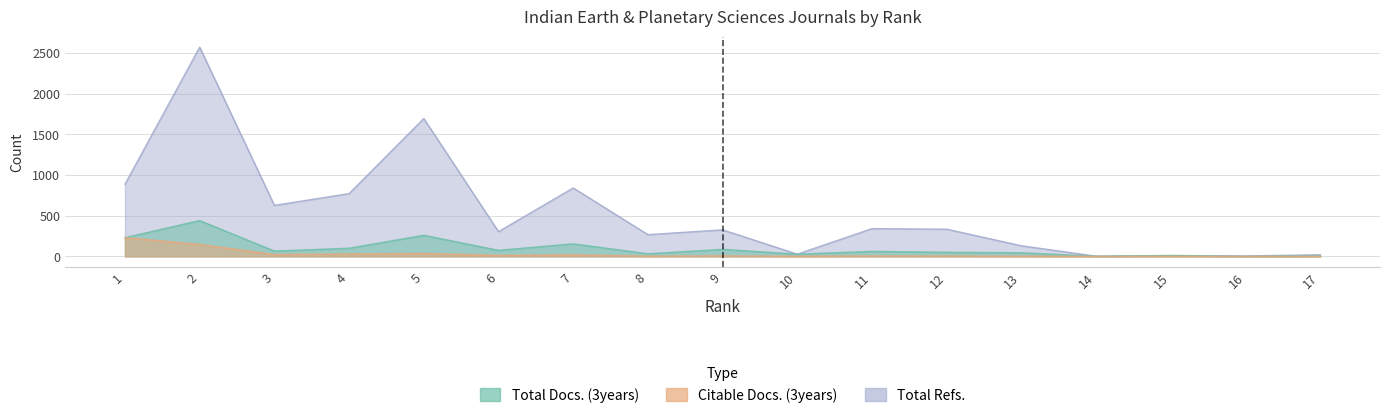

What is the average value of the Total Docs. (3years) series?

96